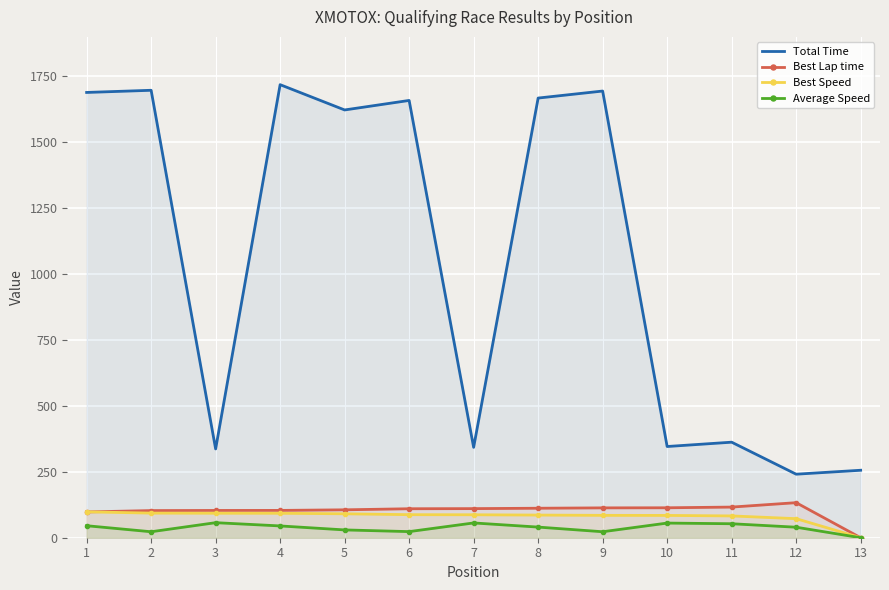

What is the value of the Average Speed point at the 7th from the left?

56.1